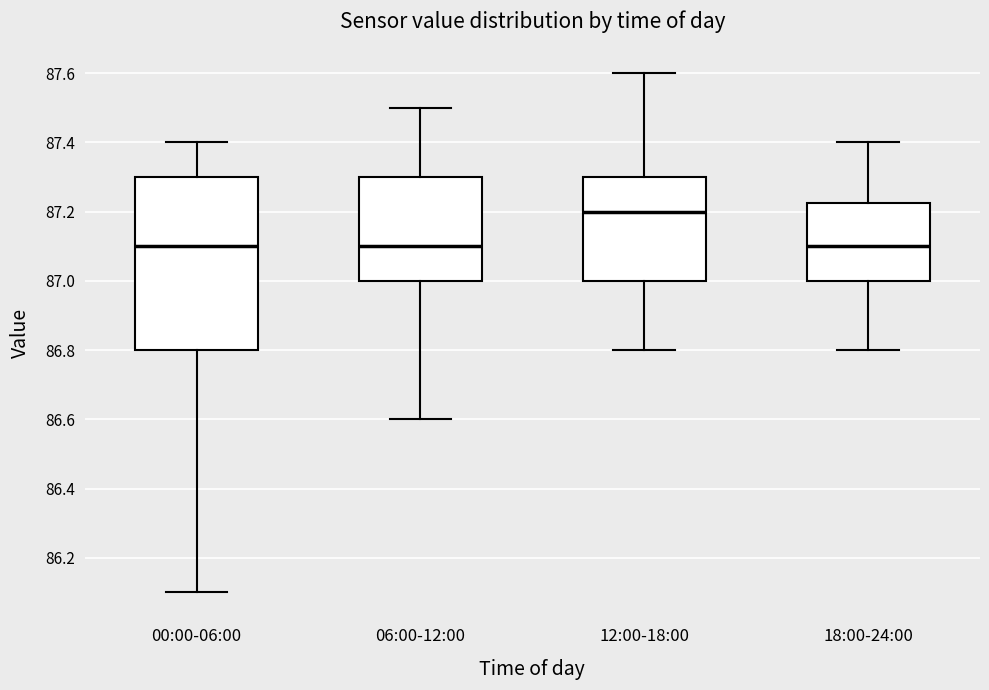

Which box has the highest median line?

12:00-18:00